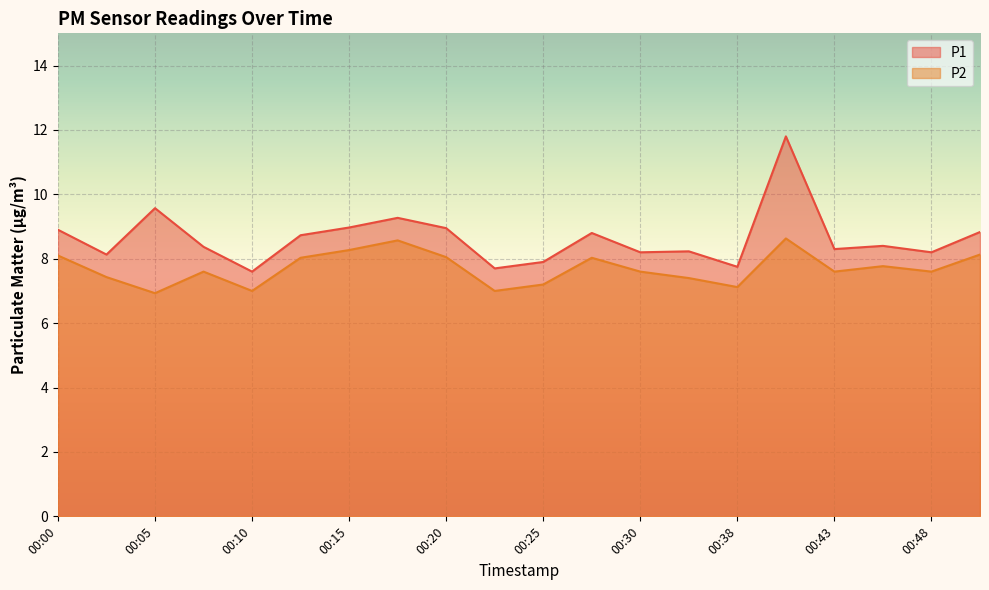

Reading left to right, what are all the values shown in this chart?

P1: 8.9	8.1	9.6	8.4	7.6	8.7	9.0	9.3	8.9	7.7	7.9	8.8	8.2	8.2	7.8	11.8	8.3	8.4	8.2	8.8
P2: 8.1	7.4	6.9	7.6	7.0	8.0	8.3	8.6	8.1	7.0	7.2	8.0	7.6	7.4	7.1	8.6	7.6	7.8	7.6	8.1